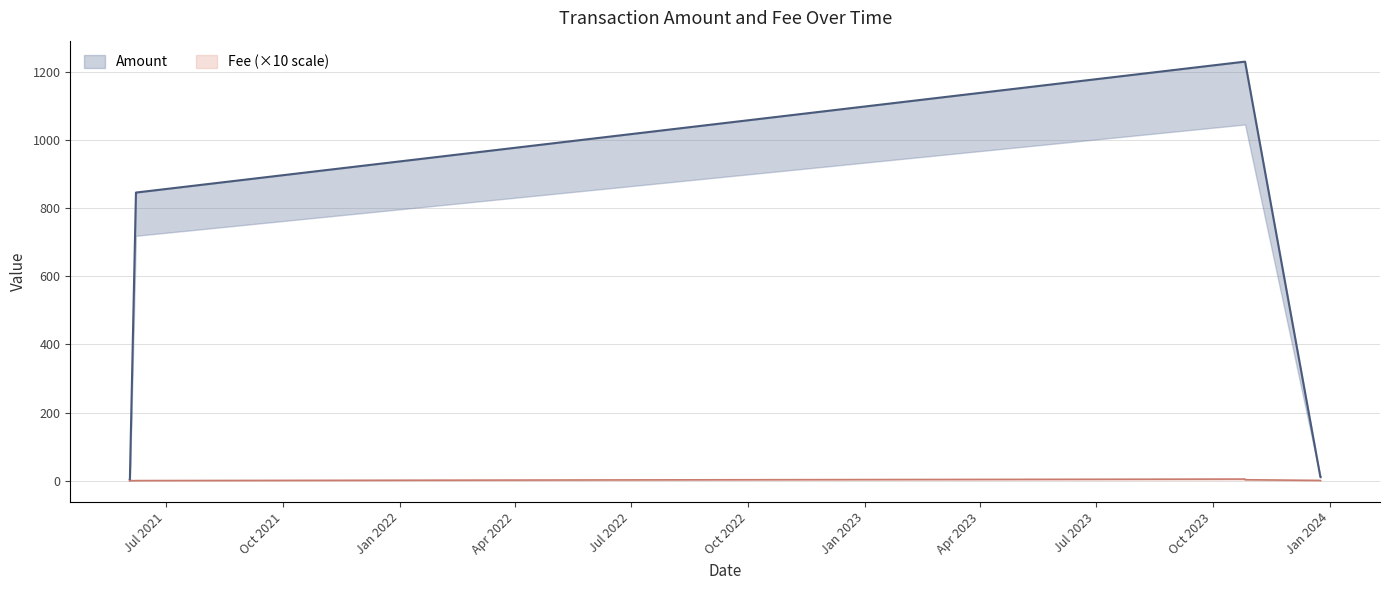

Is the value of Amount at 2023-12-24 12:30:00 greater than the value of Fee at 2021-06-07 15:48:00?

Yes